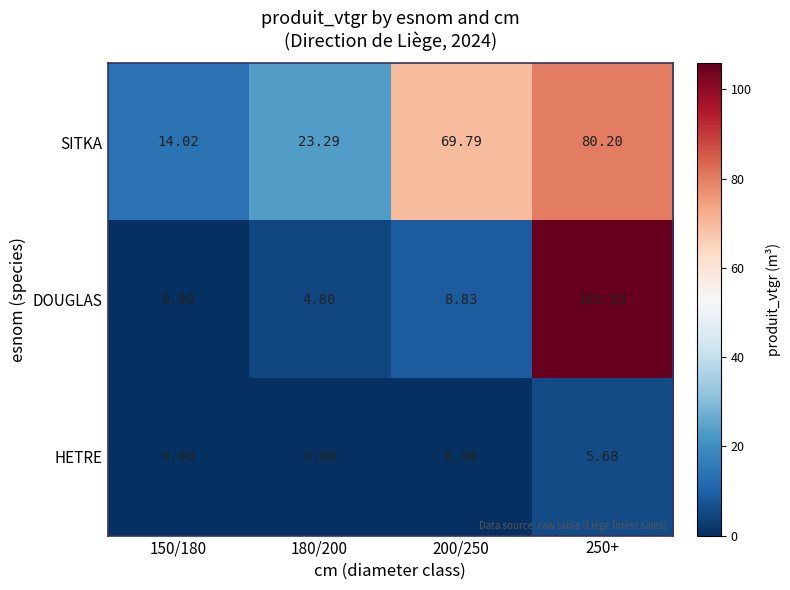

Rank the series by their average value, from highest to lowest.

SITKA, DOUGLAS, HETRE